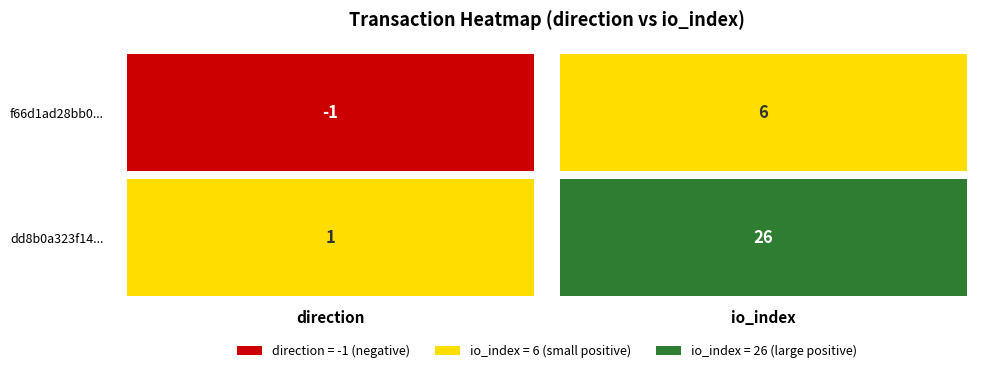

Count the number of categories in the chart.

2